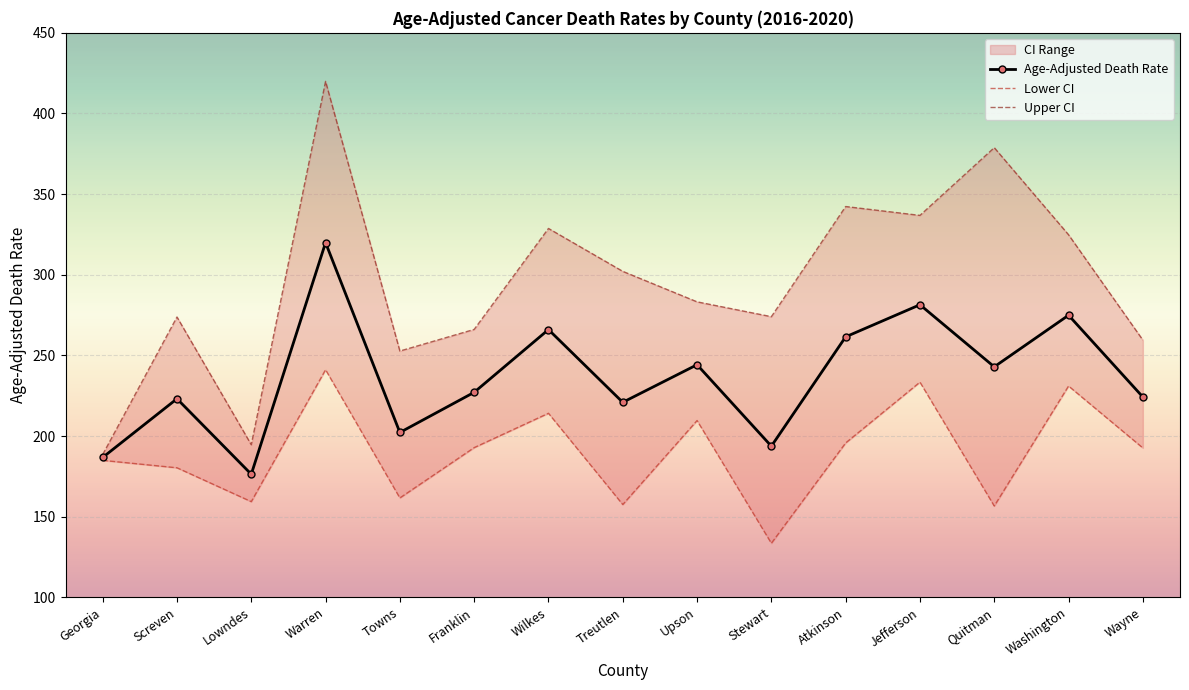

True or false: Upper CI and Lower CI cross at least once.

False